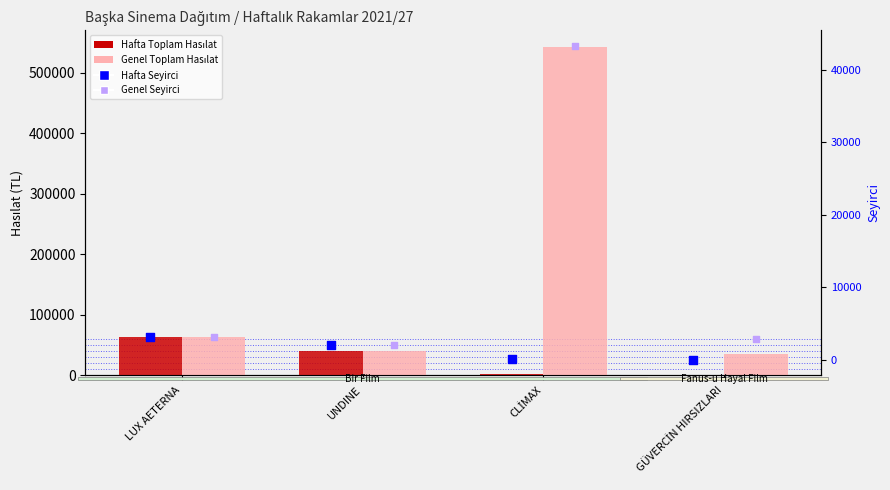

What are all the series names shown in the legend?

Hafta Toplam Hasılat, Genel Toplam Hasılat, Hafta Seyirci, Genel Seyirci